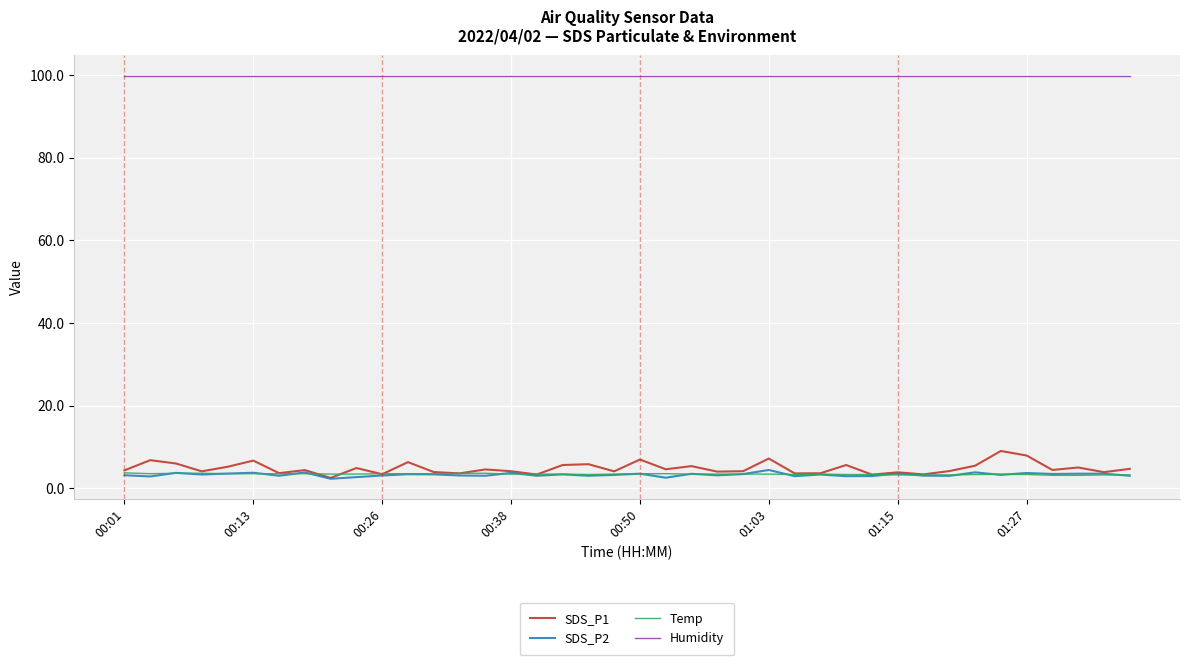

What is the greatest value displayed?

99.9